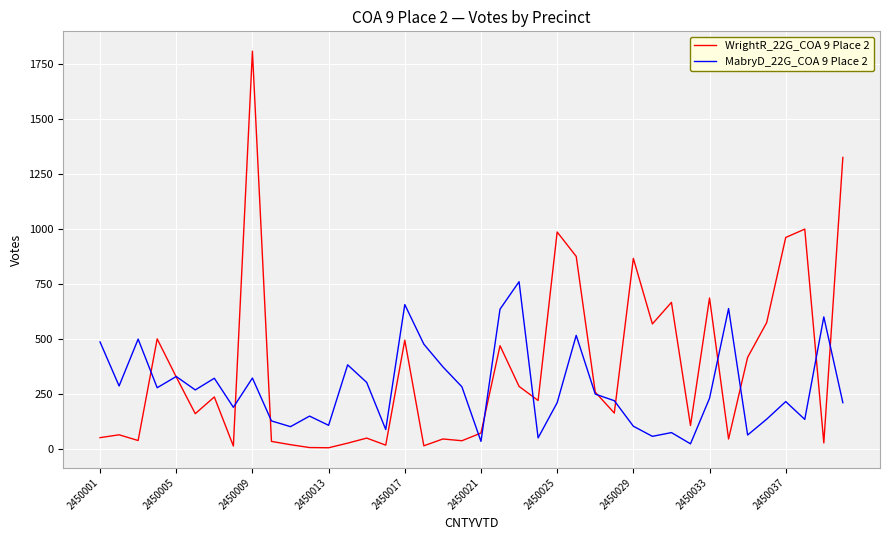

What is the difference between the second highest and minimum values in the MabryD_22G_COA 9 Place 2 series?

633